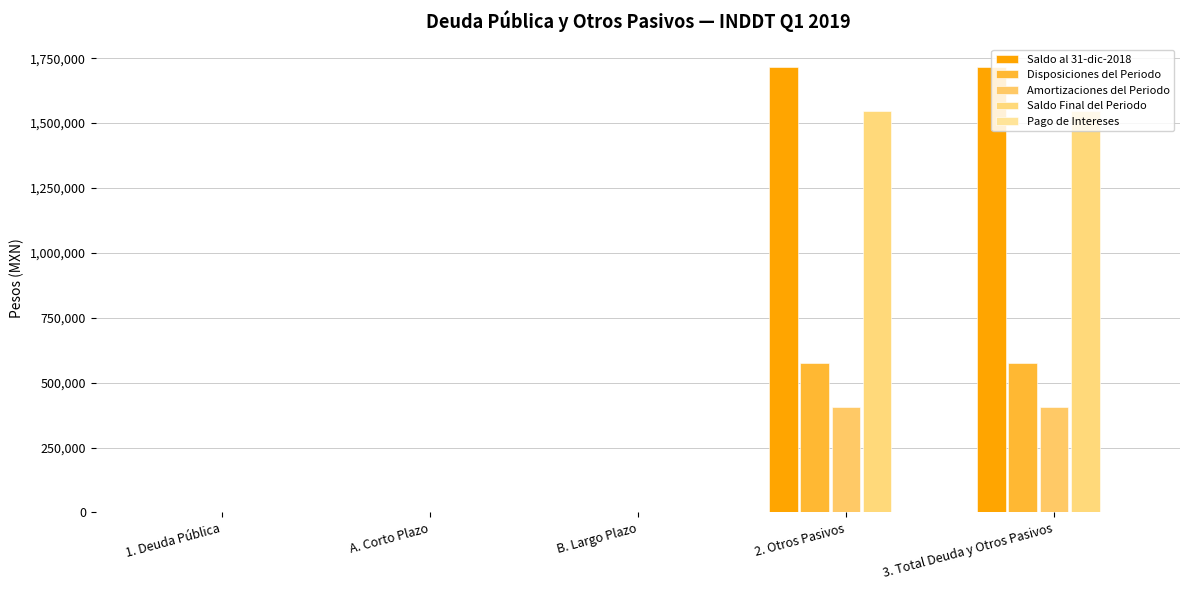

How many series are shown in this chart?

4